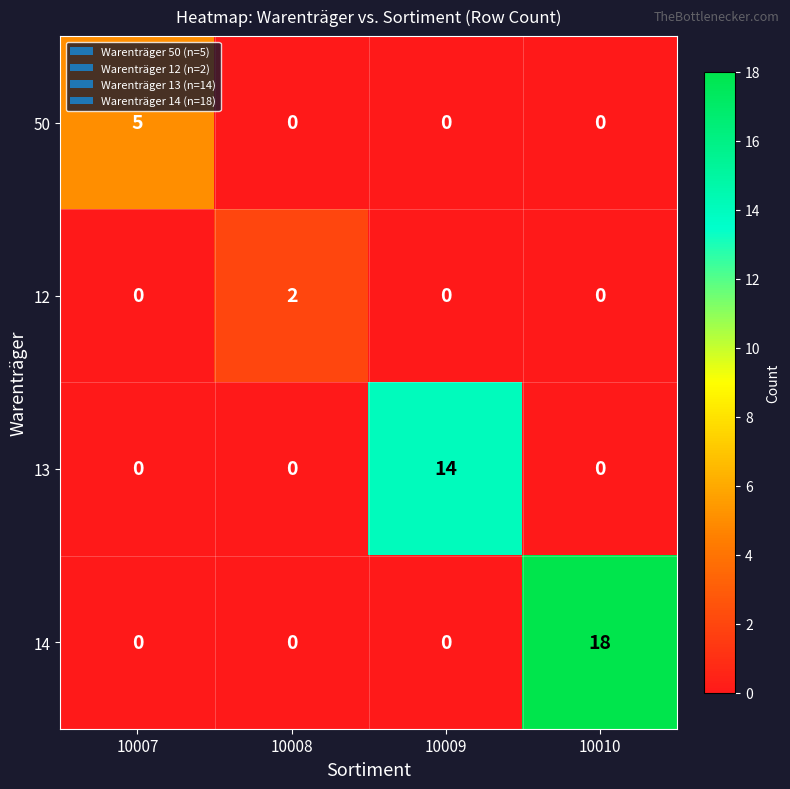

The value of 50 at 10008 is 0. True or false?

True